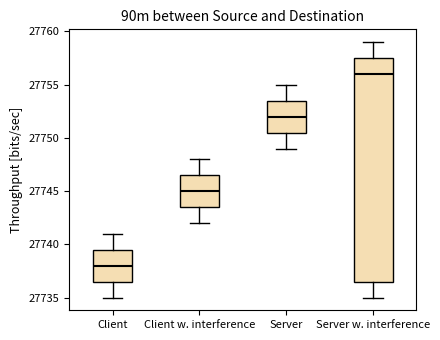

Where is the upper edge of the box for Server on the y-axis? The values are not printed on the chart, so give them approximately, as read against the axis.

27753.5